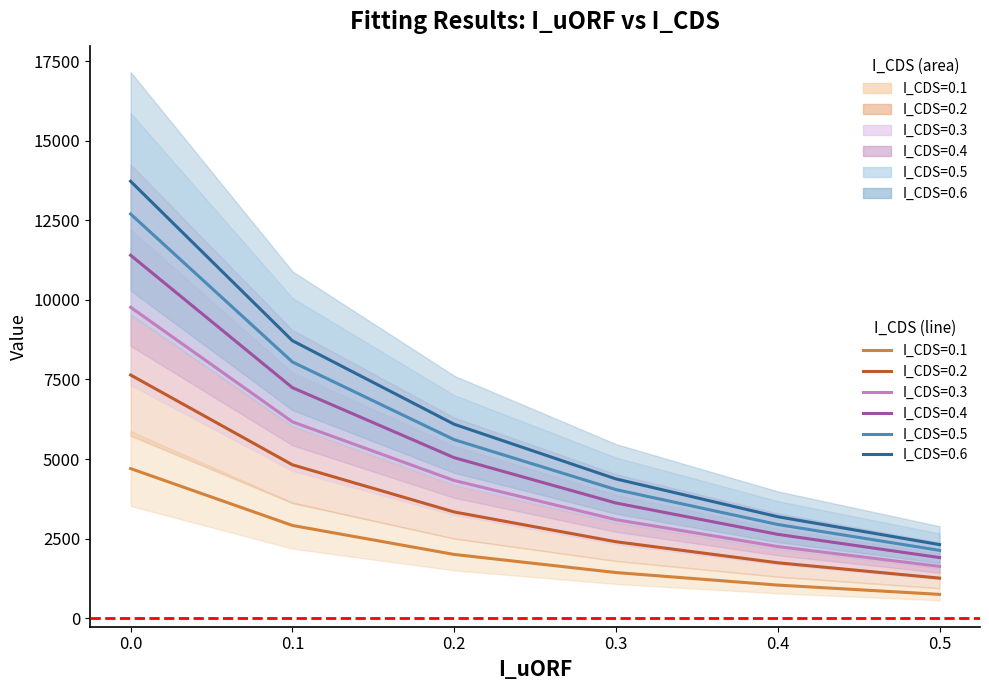

How many lines are shown in the chart?

6